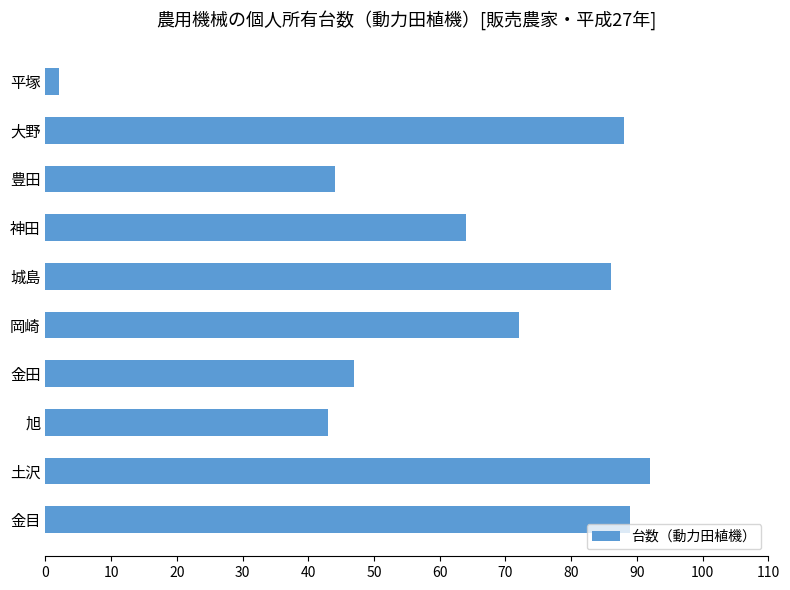

Read the value at 豊田.

44